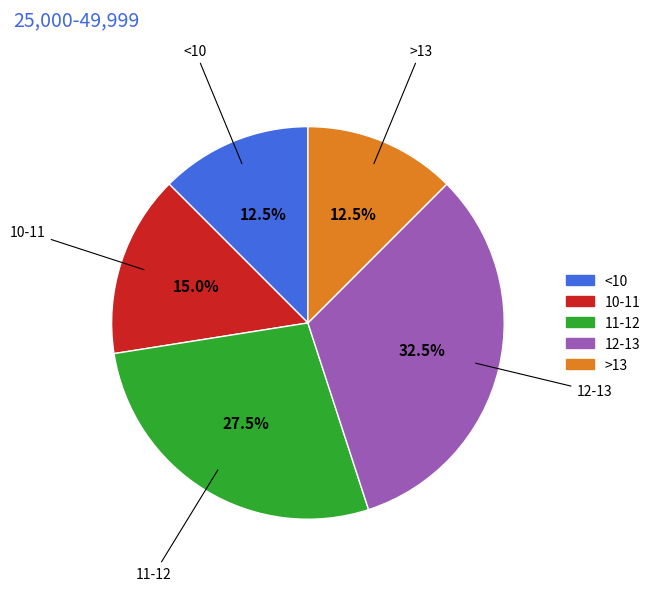

What is the largest slice in the pie chart?

12-13